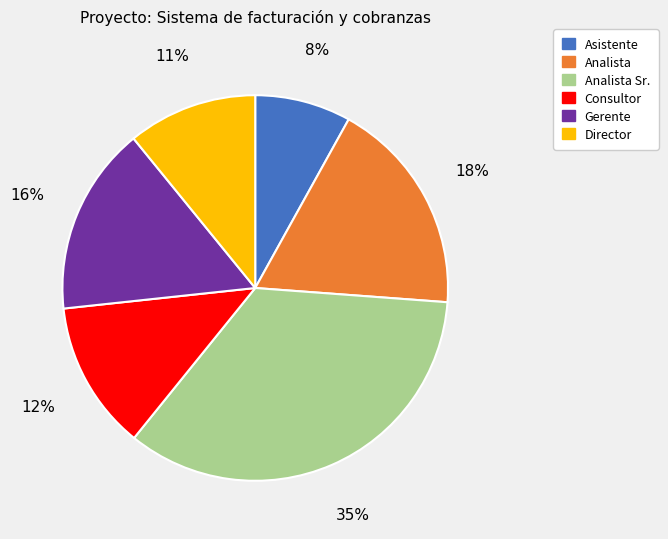

Does any single category account for the majority?

No